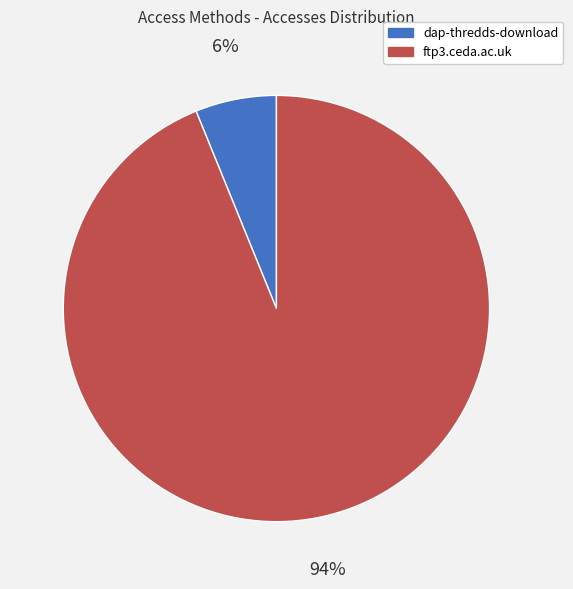

To the nearest percent, what is the combined percentage of dap-thredds-download and ftp3.ceda.ac.uk?

100%